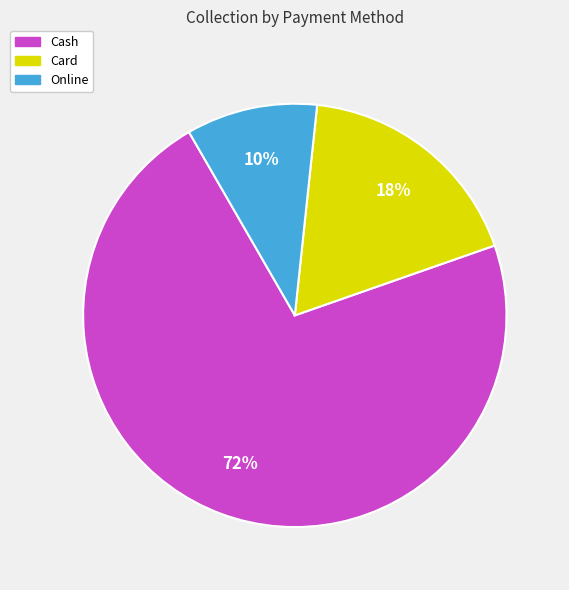

How many segments does this pie chart have?

3